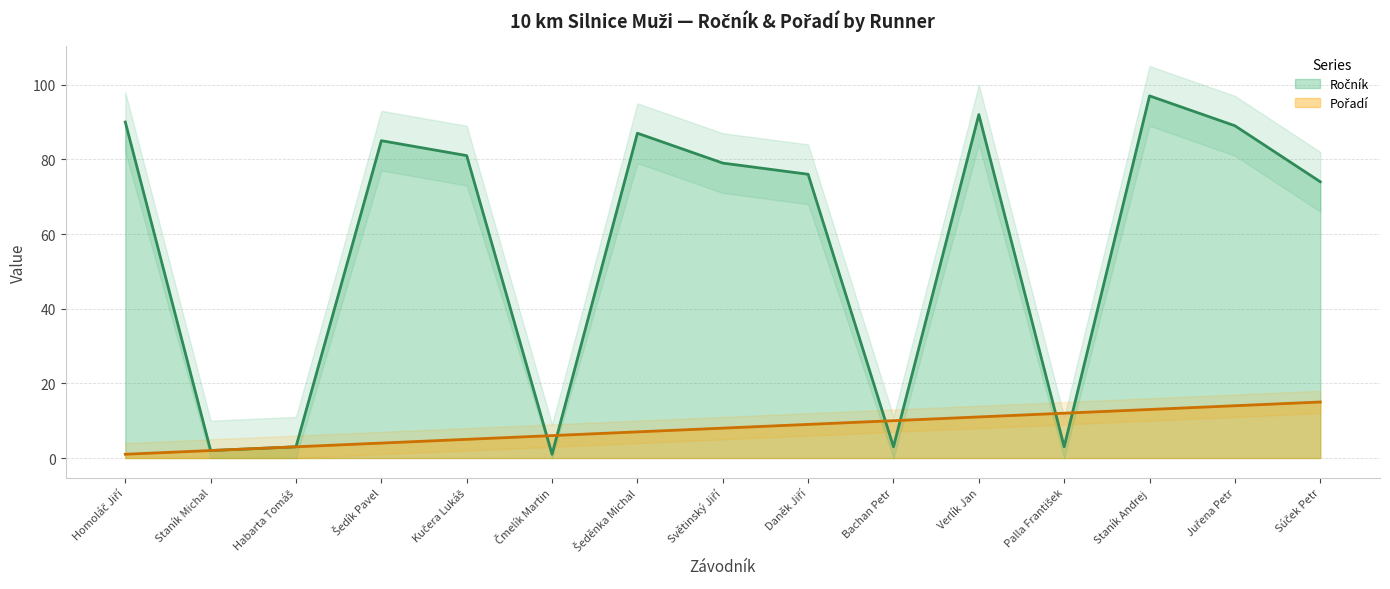

Does the chart have visible grid lines?

Yes